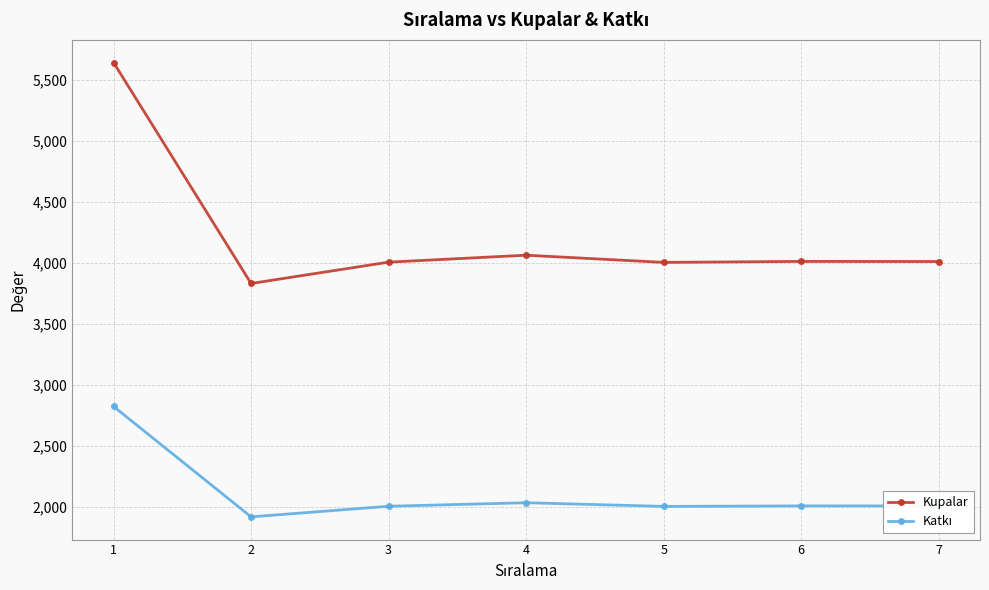

What is the minimum value for Kupalar?

3830